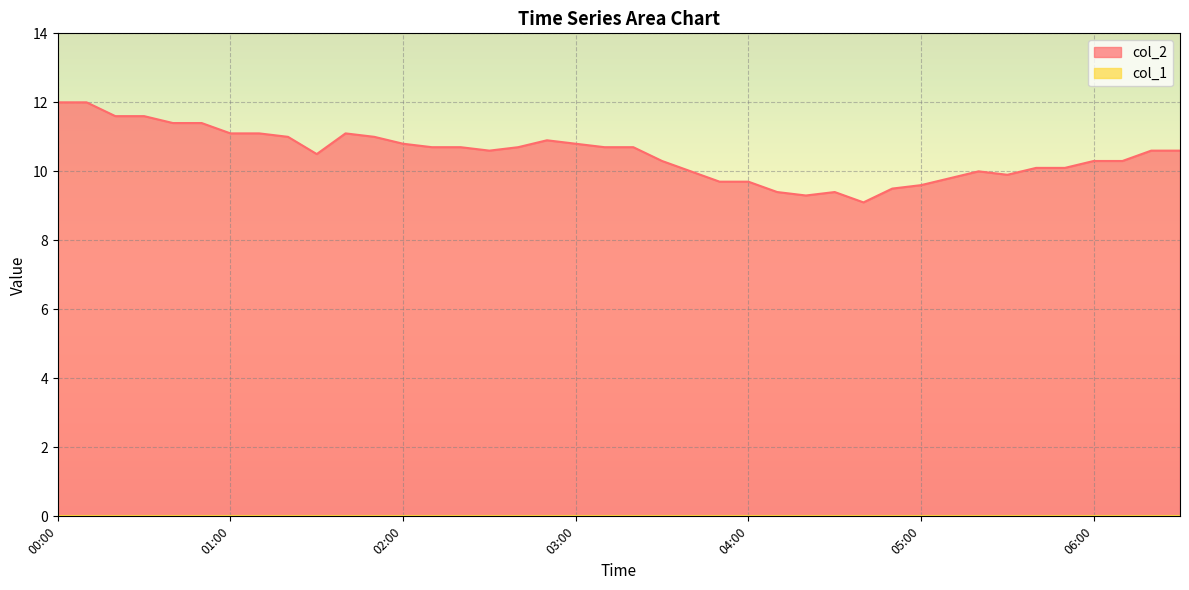

Is it true that the value at 02:50 is 6.5?

False